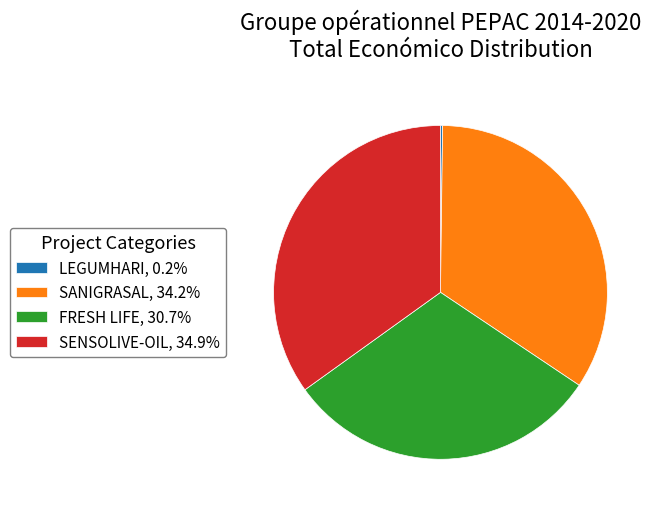

Does SENSOLIVE-OIL, 34.9% account for over 50% of the chart?

No